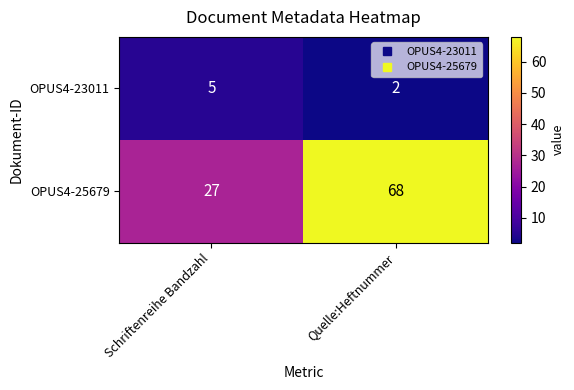

Is the value of OPUS4-25679 at Quelle:Heftnummer greater than the value of OPUS4-23011 at Schriftenreihe Bandzahl?

Yes